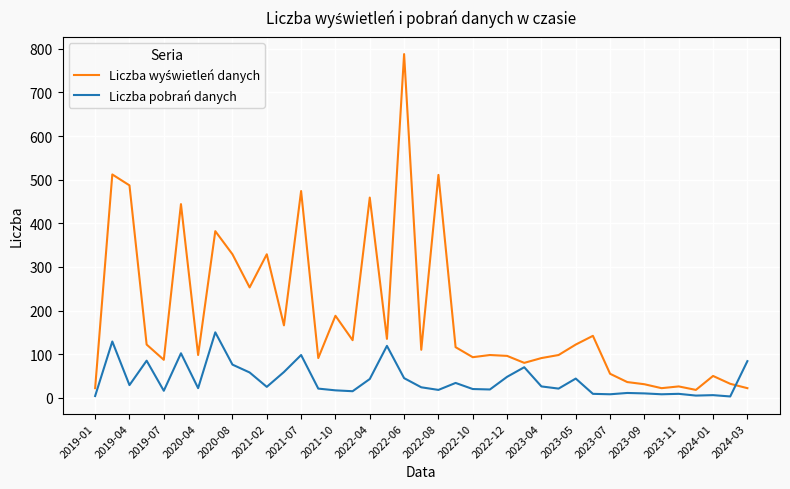

What is the maximum value for Liczba pobrań danych?

150